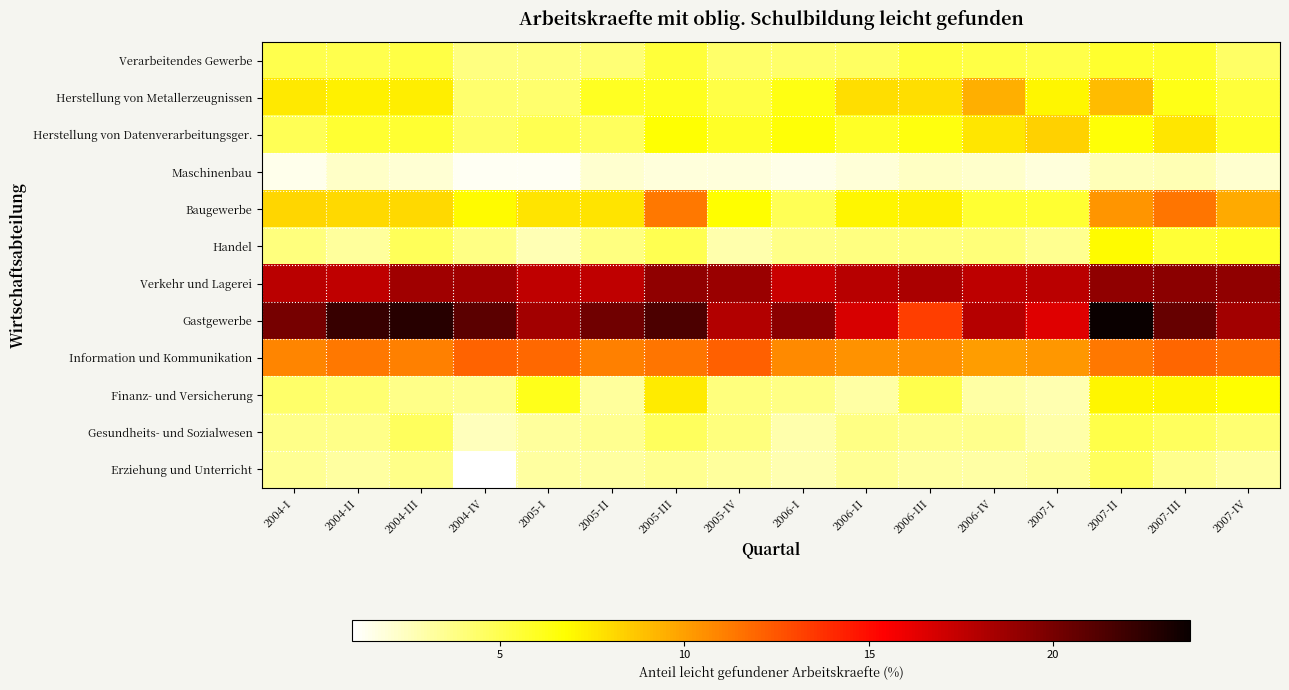

What is the spread (max minus min) of values at 2004-II?

19.9